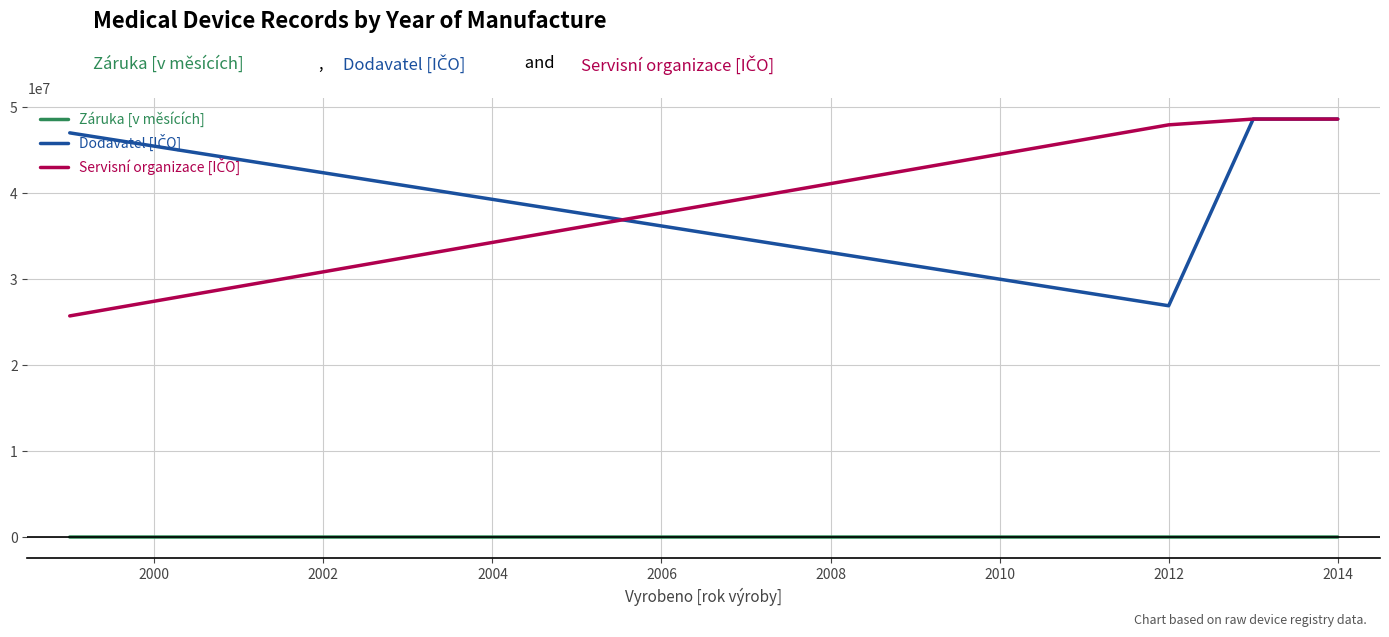

True or false: Servisní organizace [IČO] and Záruka [v měsících] cross at least once.

False